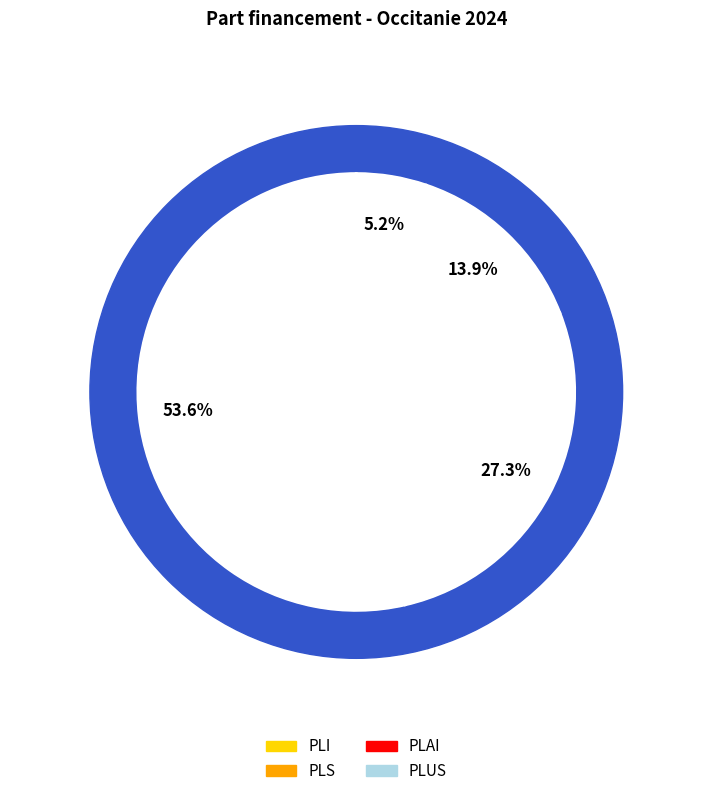

The PLAI slice represents 35% of the pie. True or false?

False